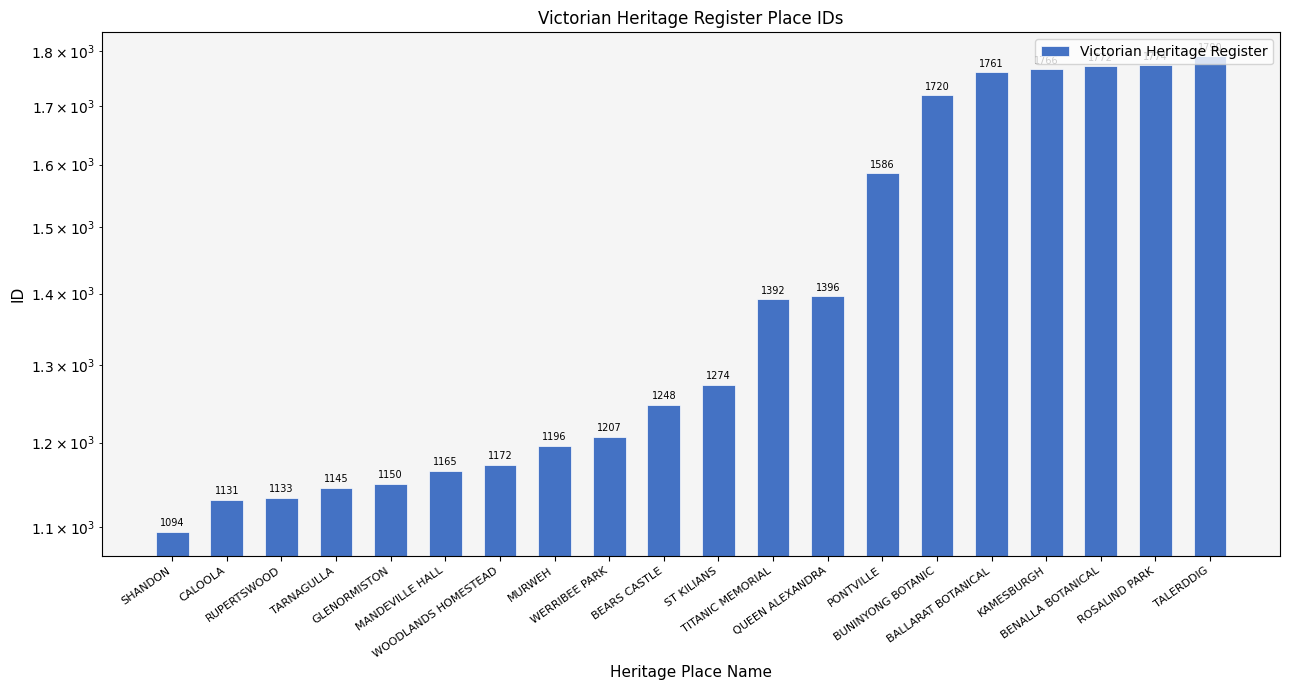

Where is the data nearest to the value 1442?

QUEEN ALEXANDRA